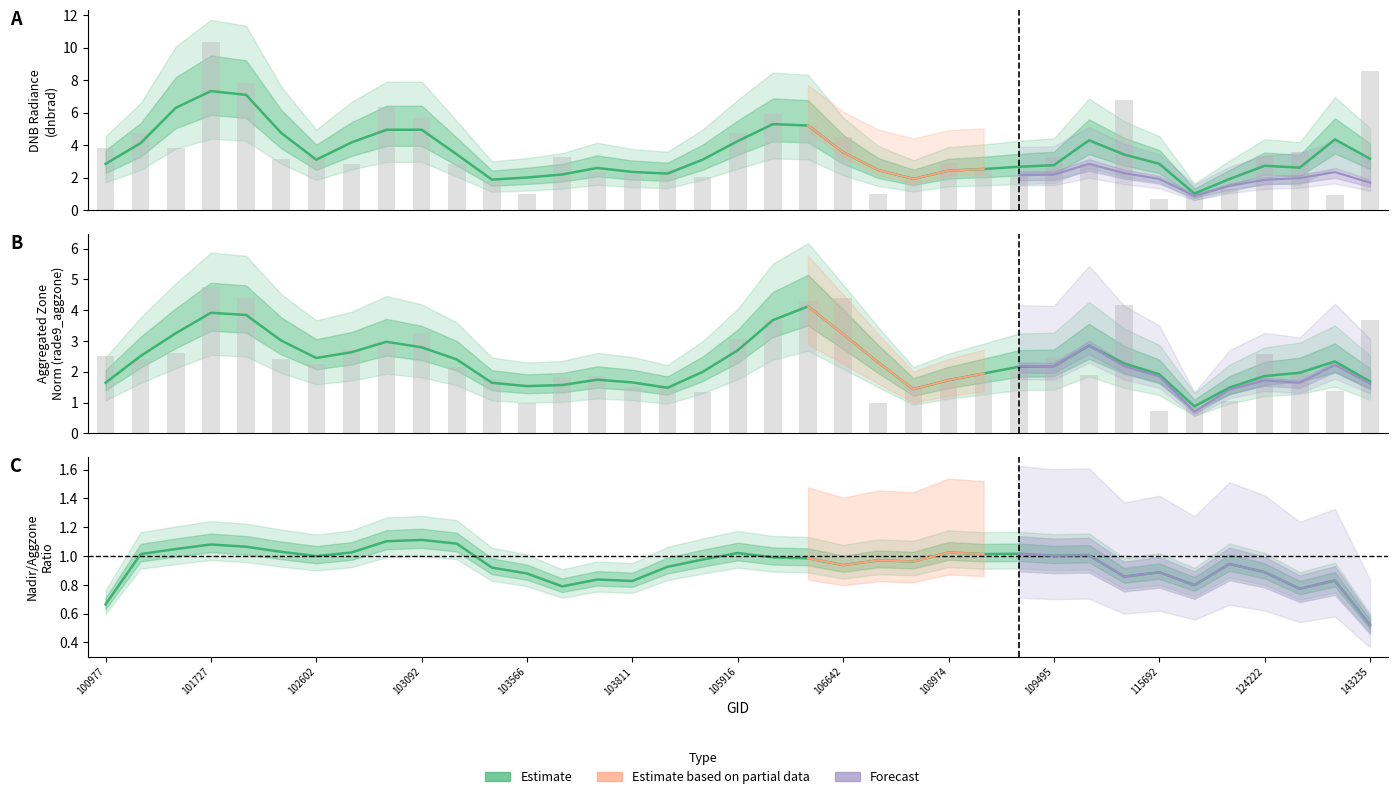

Read the rade9_aggzone_norm value at 132036.

1.4